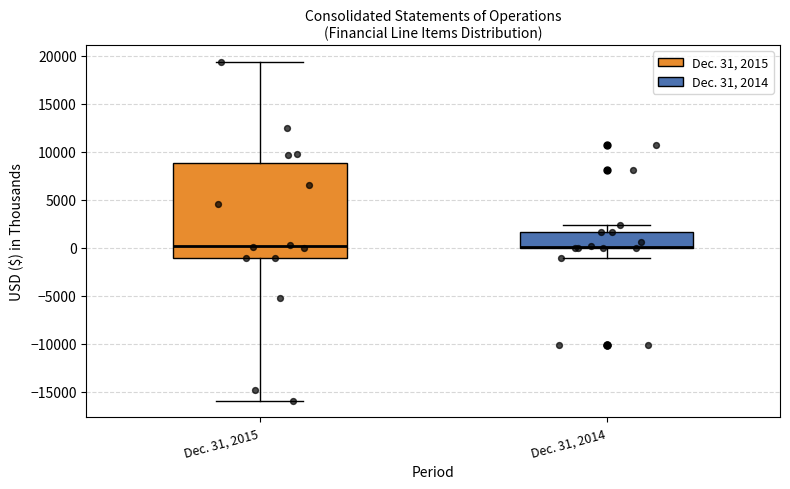

Where does the lower whisker of the box for Dec. 31, 2015 end on the y-axis? The values are not printed on the chart, so give them approximately, as read against the axis.

-16000